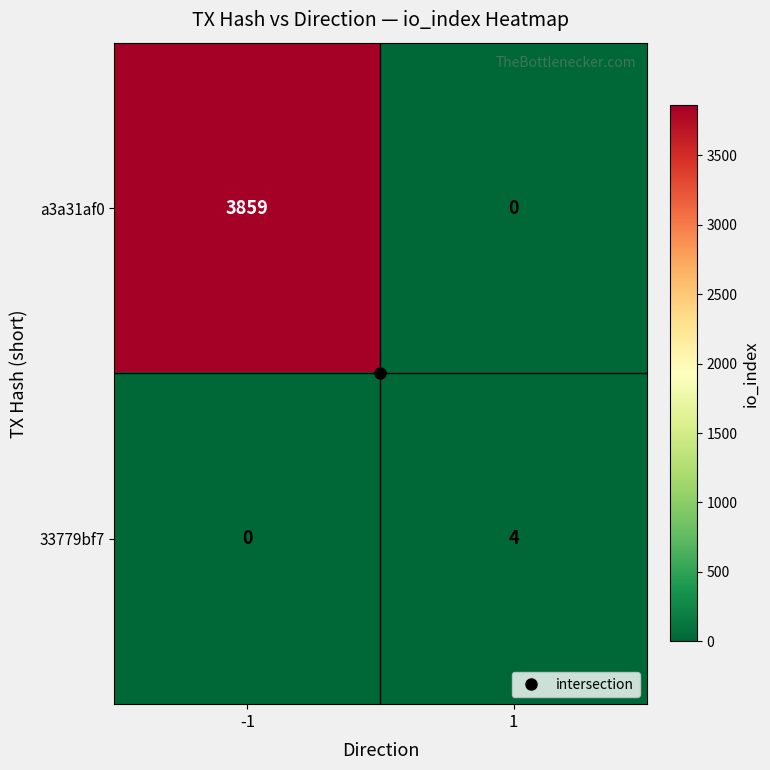

What is the difference between the maximum and minimum values in the a3a31af0 series?

3859